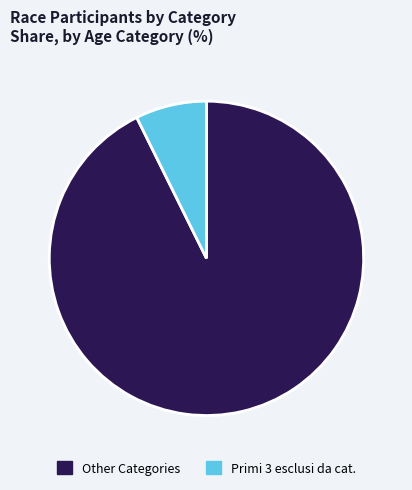

What is the largest slice in the pie chart?

Other Categories